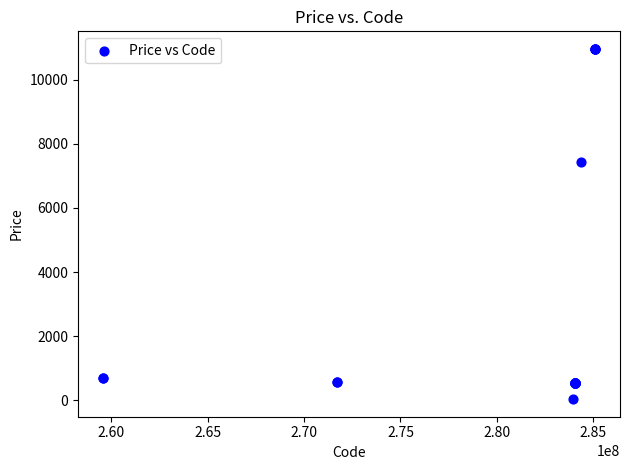

What Y value in the scatter plot is closest to 5498?

7444.6